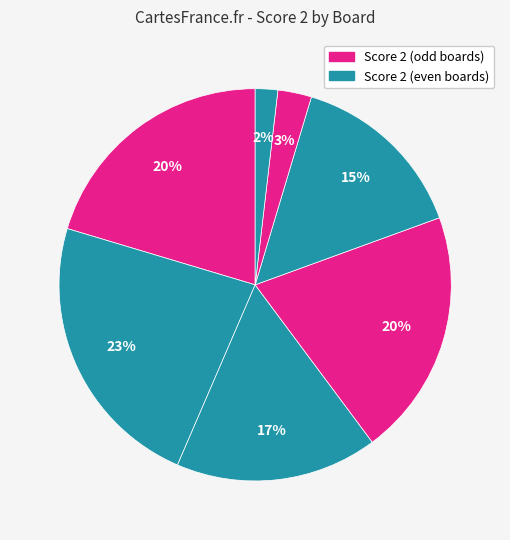

Count the number of slices in the pie.

7